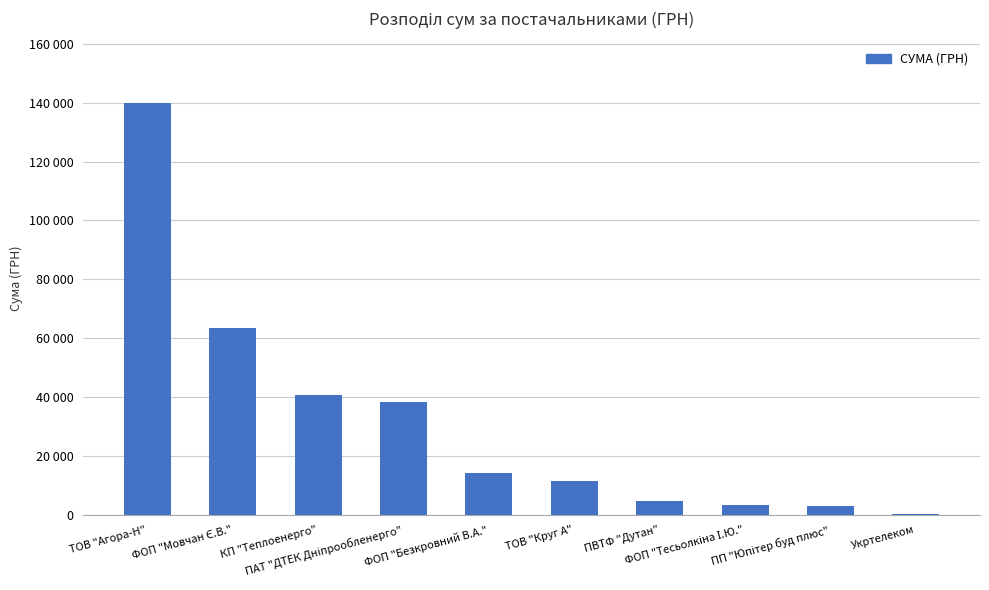

Are the bars horizontal?

No